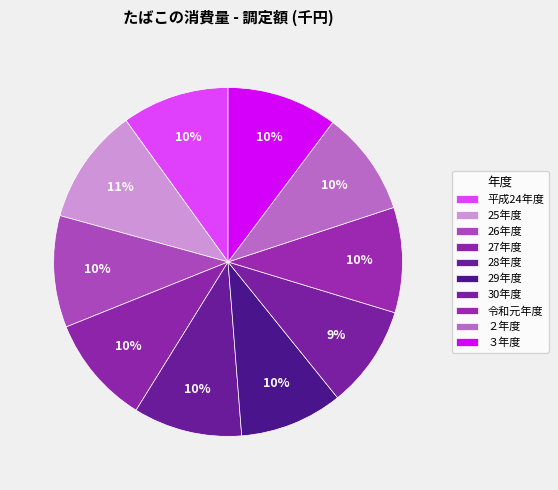

Count the number of slices in the pie.

10